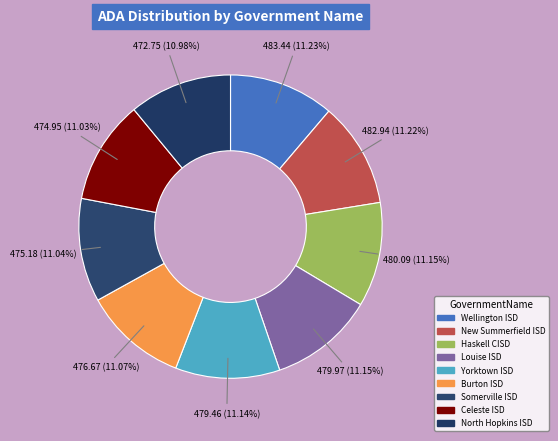

Which slice is the largest?

Wellington ISD